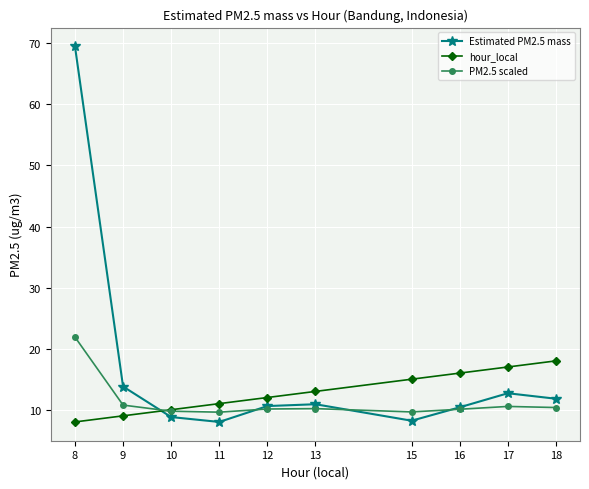

What is the minimum value shown in the chart?

8.0